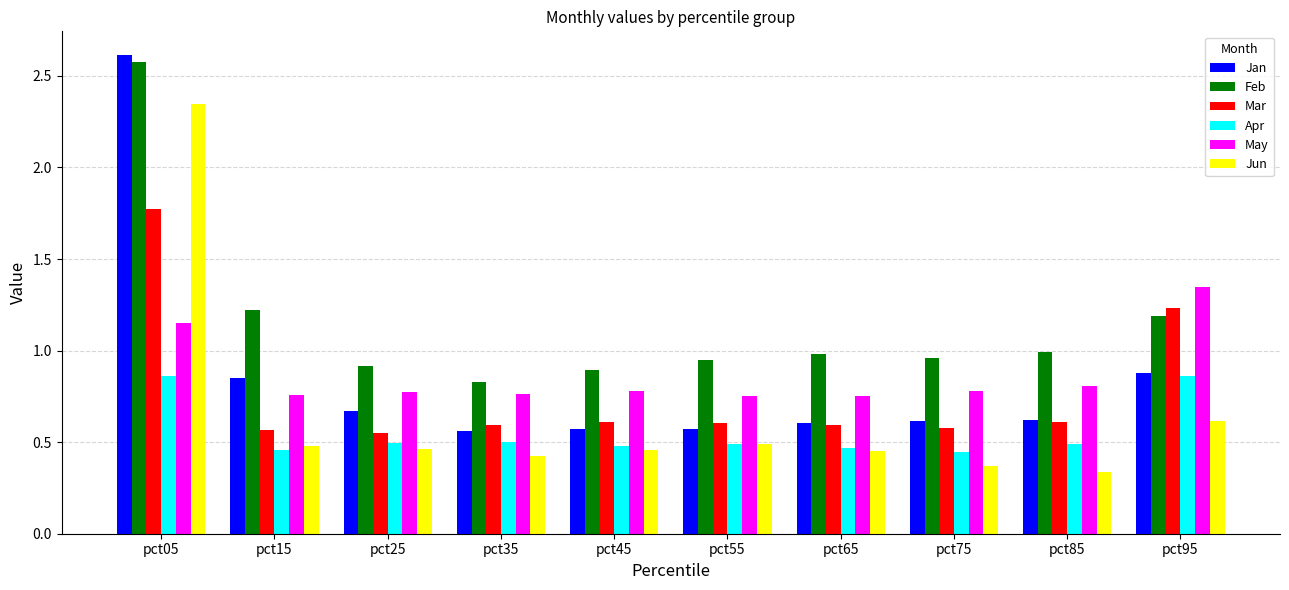

List the series in order of their peak value, highest first.

Jan, Feb, Jun, Mar, May, Apr